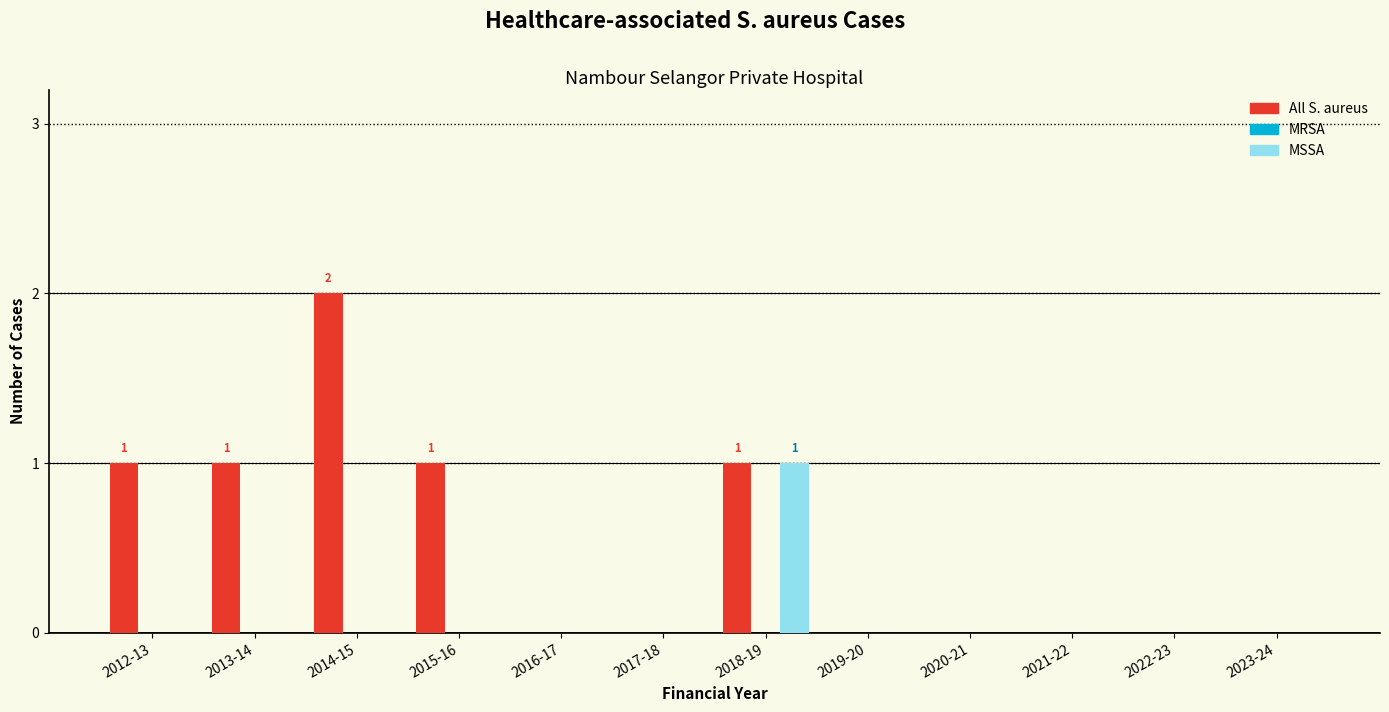

Reading right to left, extract all data points from this chart.

All S. aureus: 2023-24=0	2022-23=0	2021-22=0	2020-21=0	2019-20=0	2018-19=1	2017-18=0	2016-17=0	2015-16=1	2014-15=2	2013-14=1	2012-13=1
MSSA: 2023-24=0	2022-23=0	2021-22=0	2020-21=0	2019-20=0	2018-19=1	2017-18=0	2016-17=0	2015-16=0	2014-15=0	2013-14=0	2012-13=0